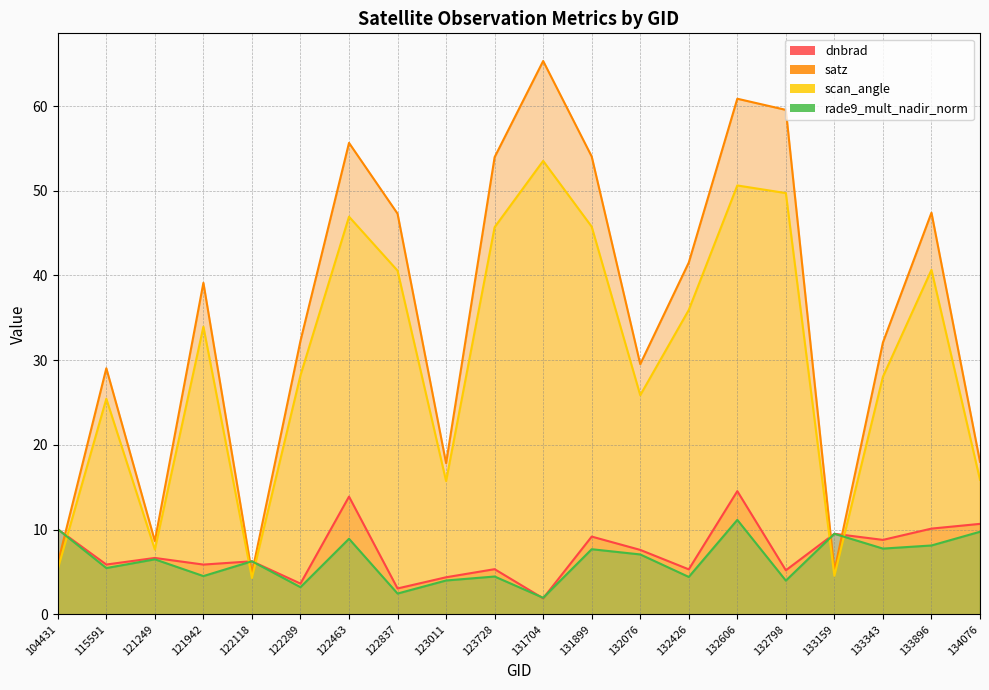

How many lines are shown in the chart?

4